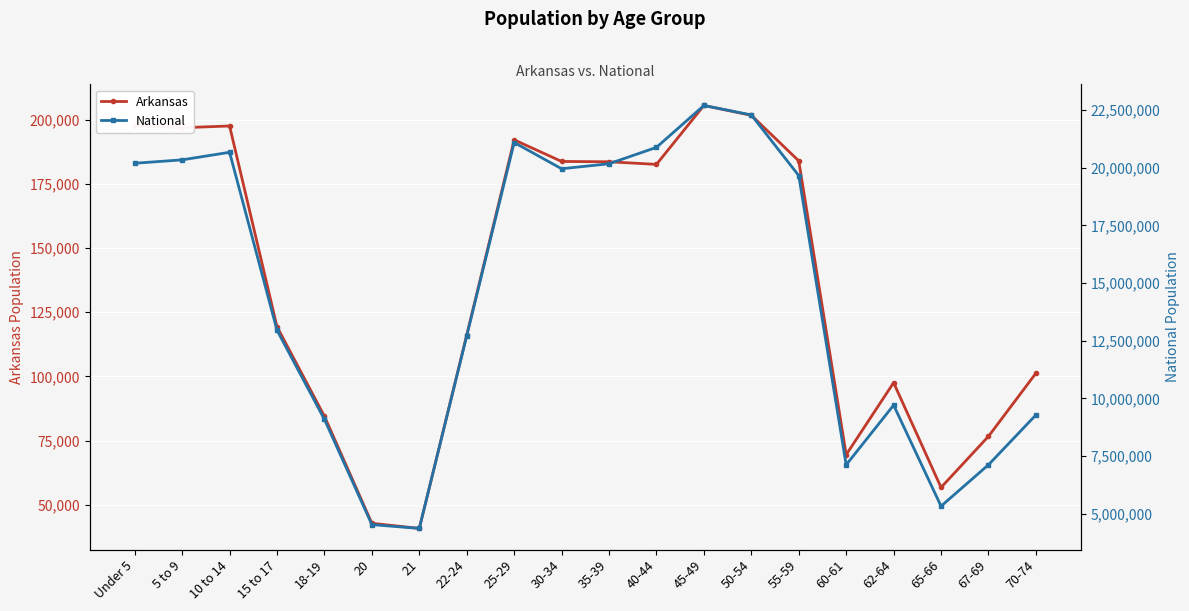

True or false: National has a value of 27606075 at 35-39.

False